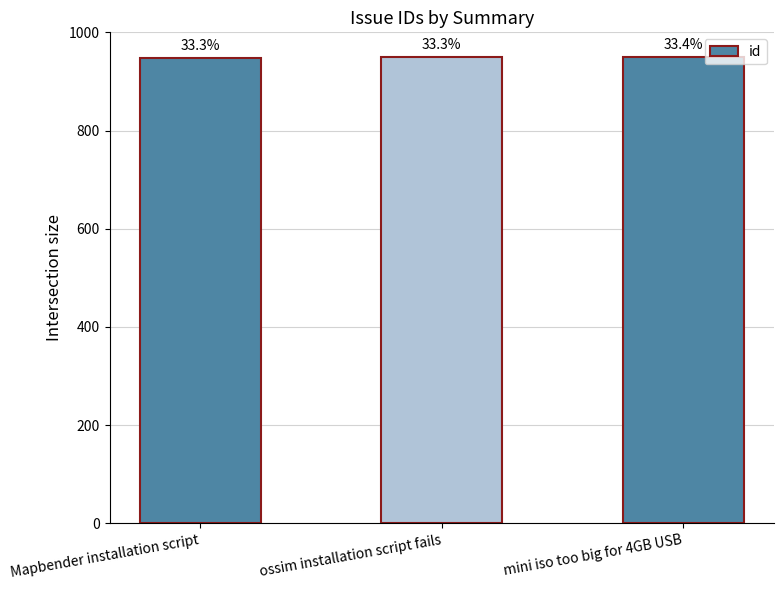

List the labels in order of value, largest first.

mini iso too big for 4GB USB, ossim installation script fails, Mapbender installation script